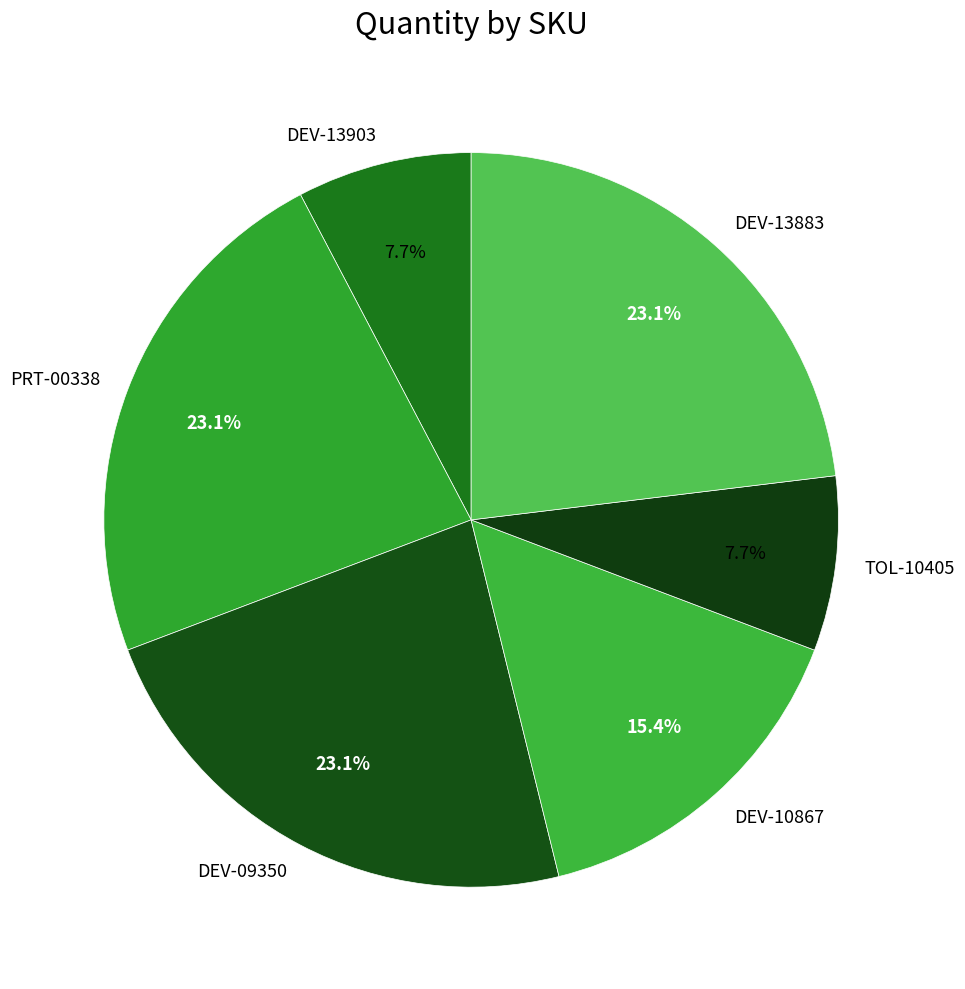

Combined, do DEV-13903 and PRT-00338 account for over 50%?

No